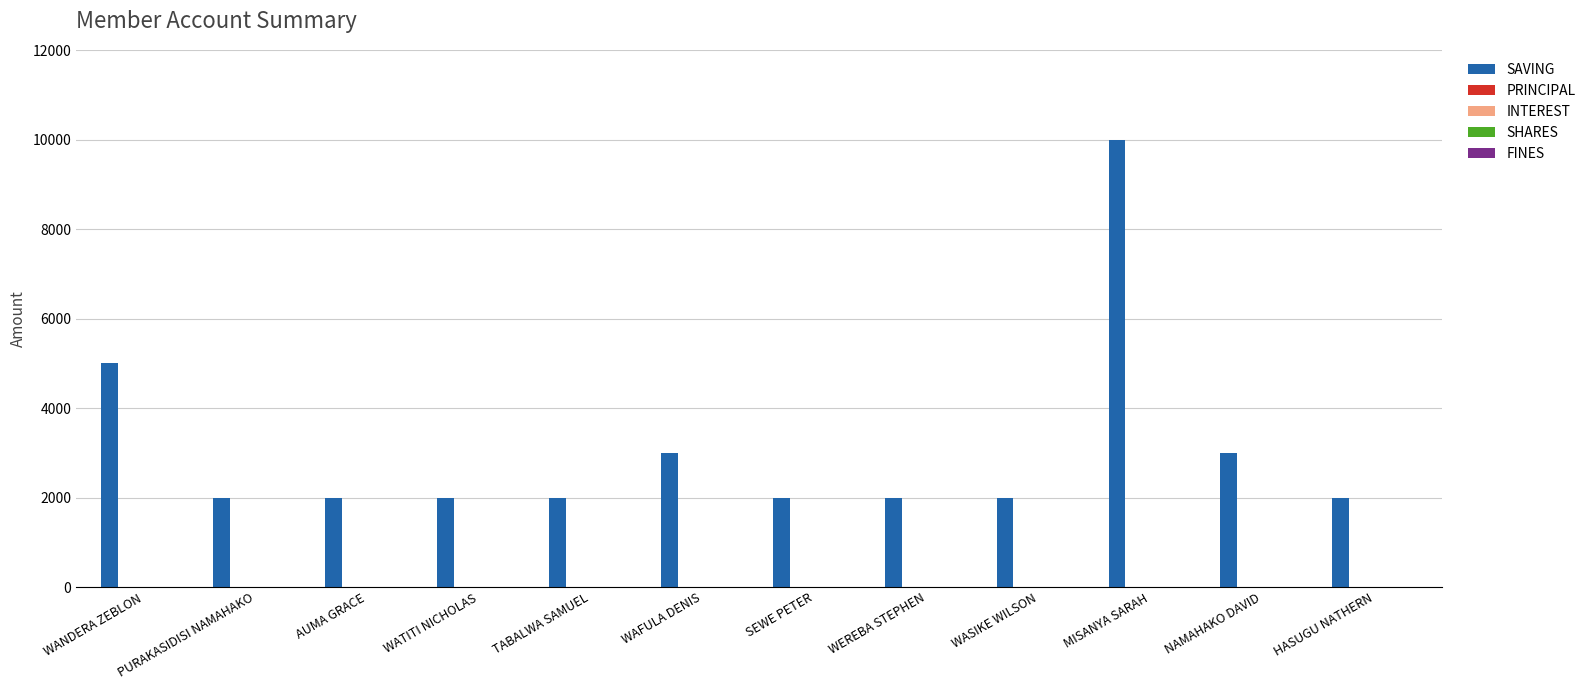

Rank the series at HASUGU NATHERN from highest to lowest value.

SAVING, PRINCIPAL, INTEREST, SHARES, FINES